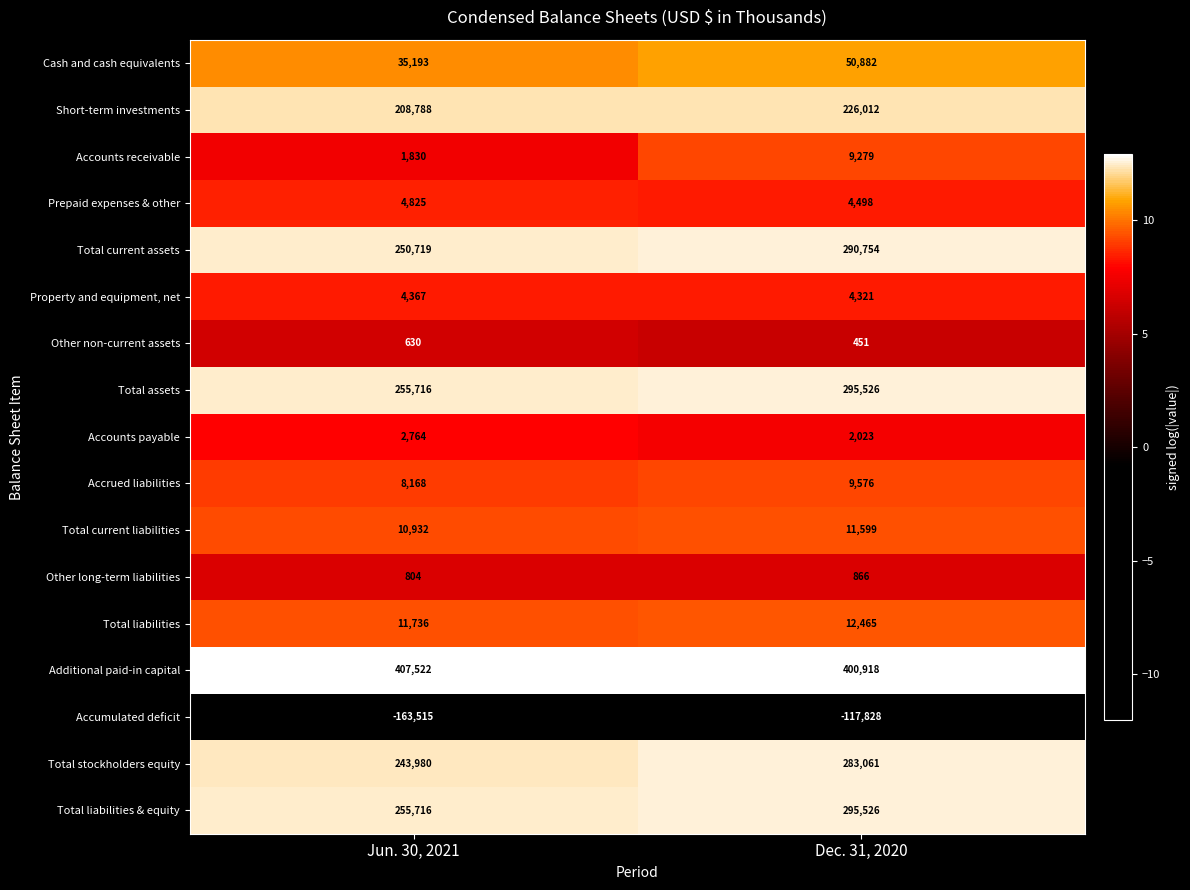

What is the total value across all series at Jun. 30, 2021?

1540175